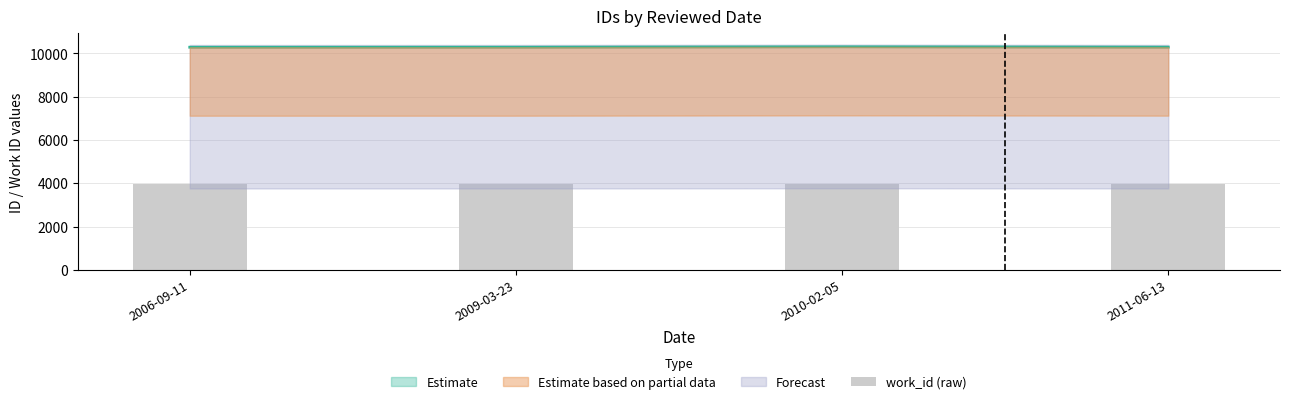

What is the average value?

3956